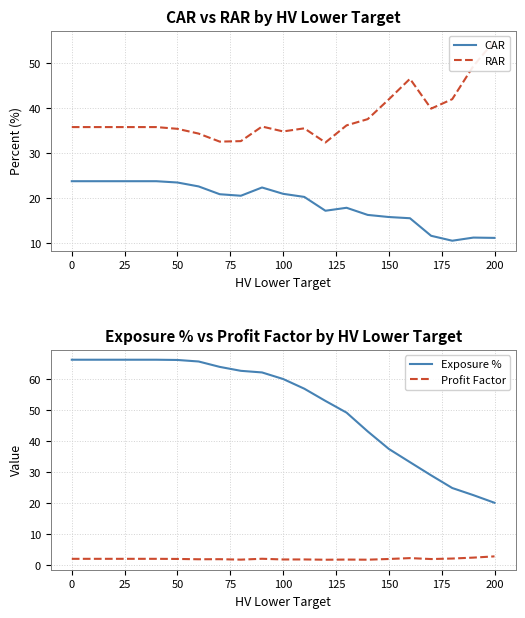

What is the lowest value of the CAR series?

10.5